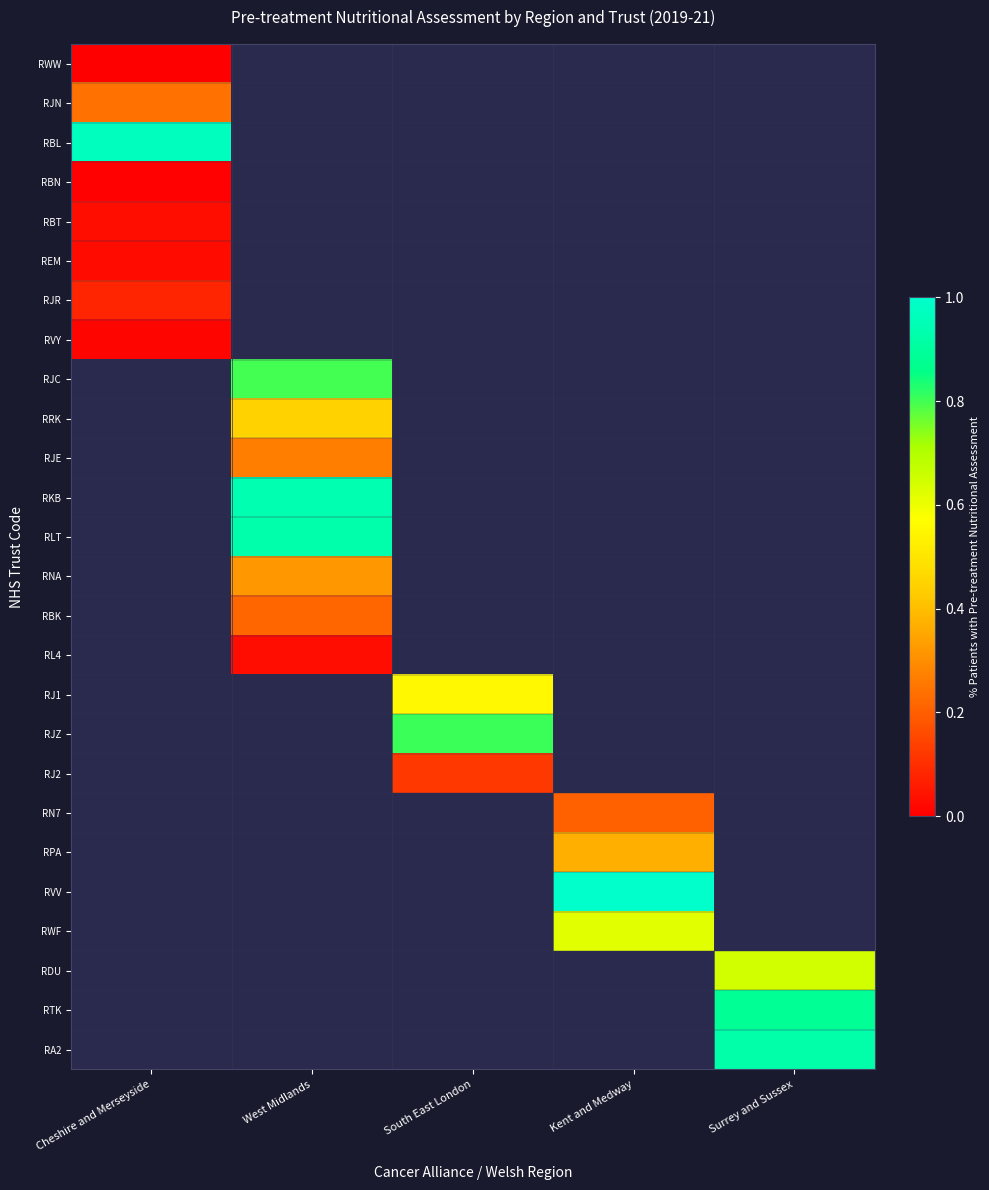

What is the lowest value of the RBL series?

1.0